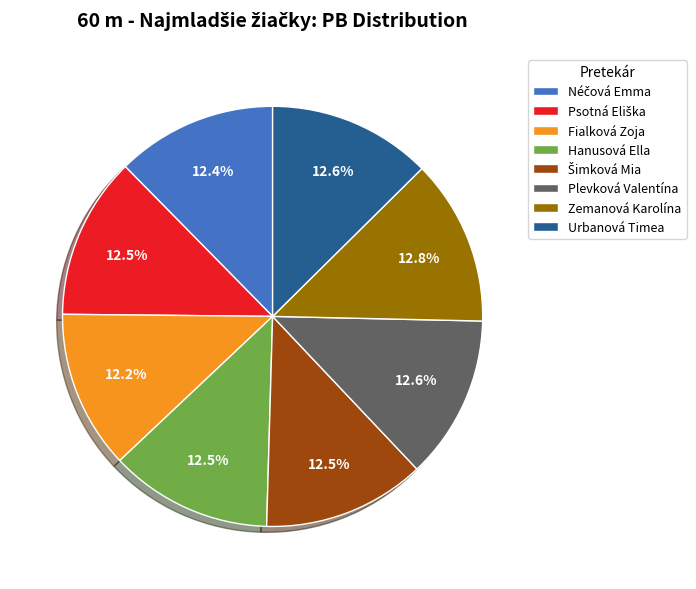

Combined, what portion of the pie is Hanusová Ella and Zemanová Karolína?

25.3%